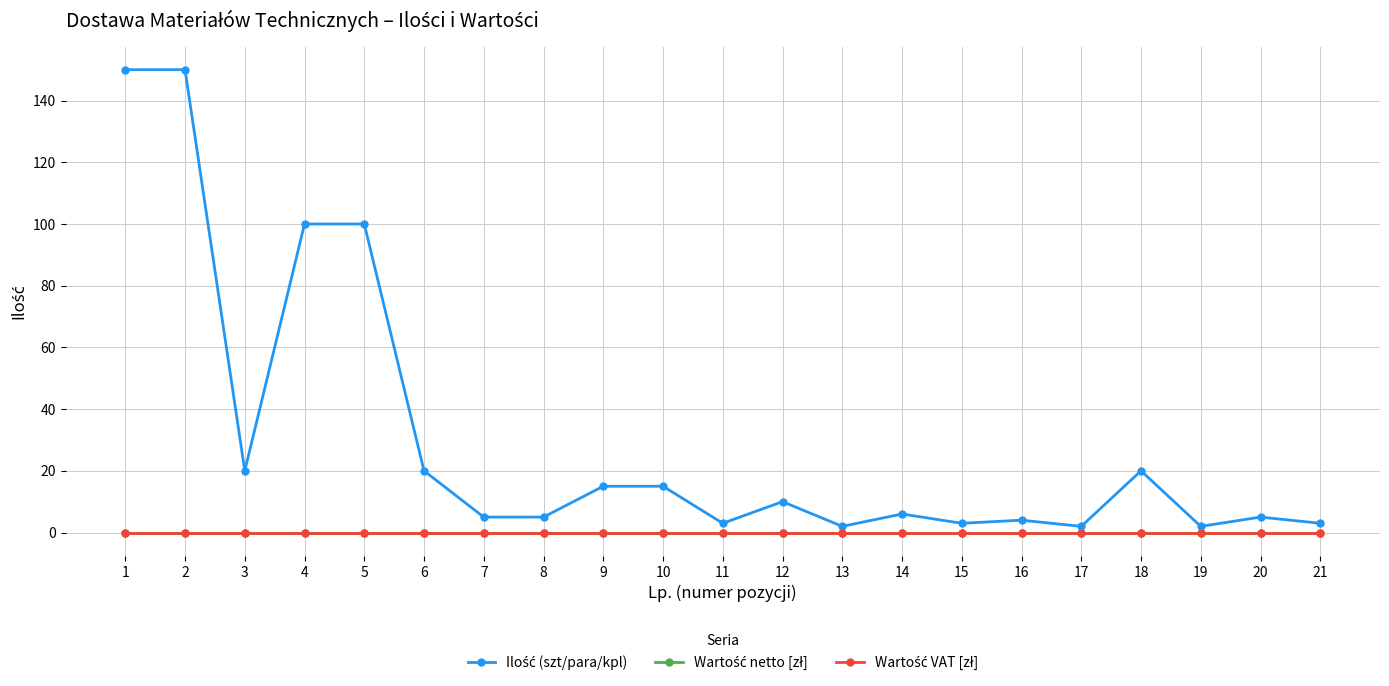

Reading left to right, what are all the values shown in this chart?

Ilość (szt/para/kpl): 150	150	20	100	100	20	5	5	15	15	3	10	2	6	3	4	2	20	2	5	3
Wartość netto [zł]: 0	0	0	0	0	0	0	0	0	0	0	0	0	0	0	0	0	0	0	0	0
Wartość VAT [zł]: 0	0	0	0	0	0	0	0	0	0	0	0	0	0	0	0	0	0	0	0	0